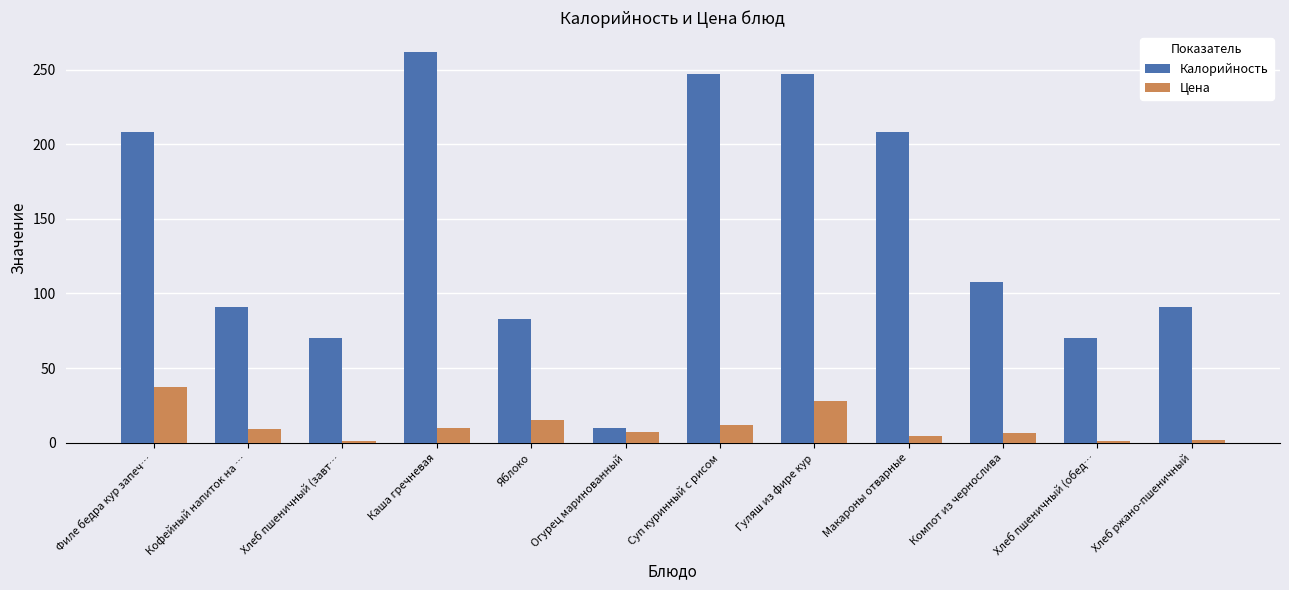

Are the bars horizontal?

No